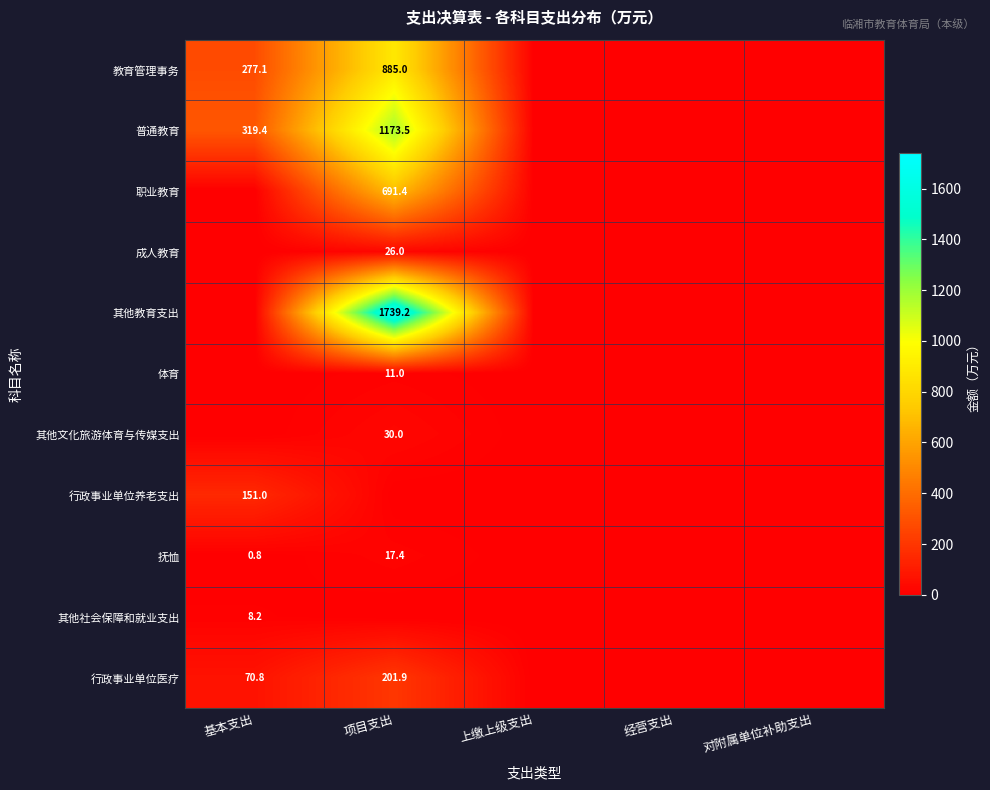

The 教育管理事务 series shows 129.2 at 基本支出. True or false?

False